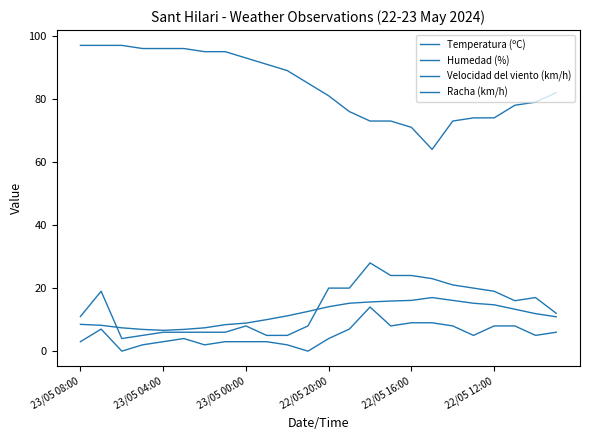

How many distinct data groups are displayed?

4